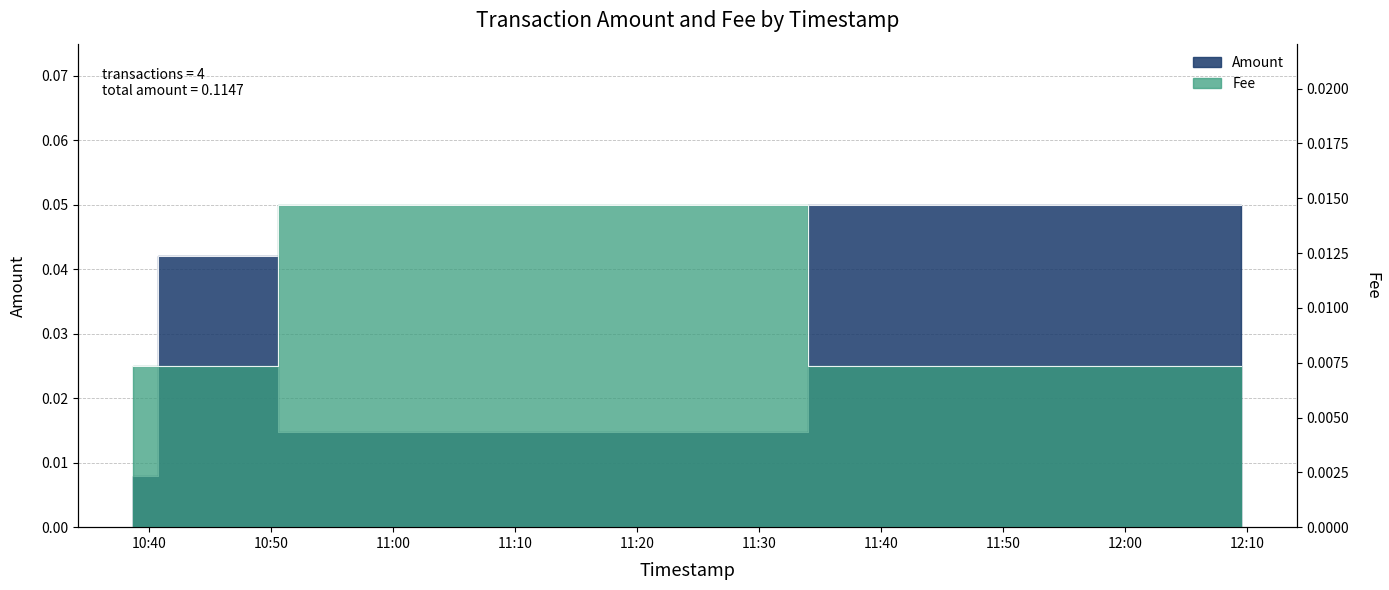

At which category is the sum across all series the highest?

2021-05-25 12:09:30